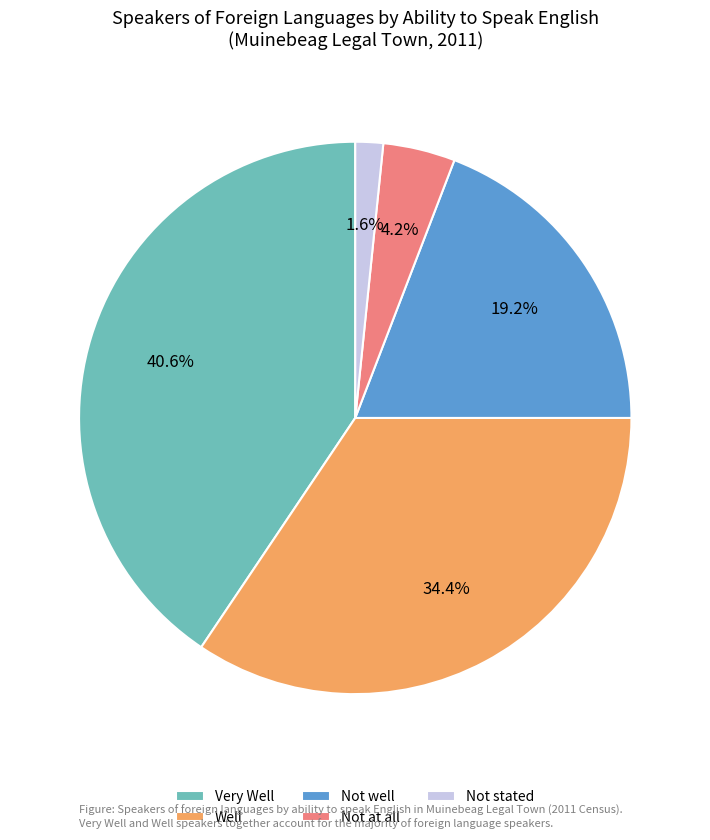

Count the number of slices in the pie.

5